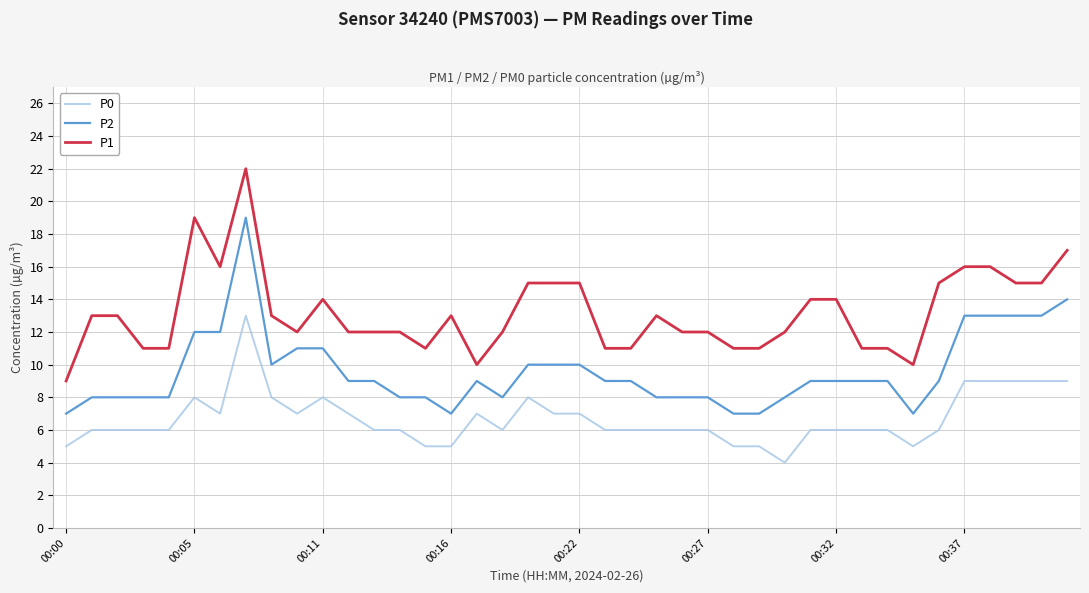

Rank the series by their maximum value, from lowest to highest.

P0, P2, P1